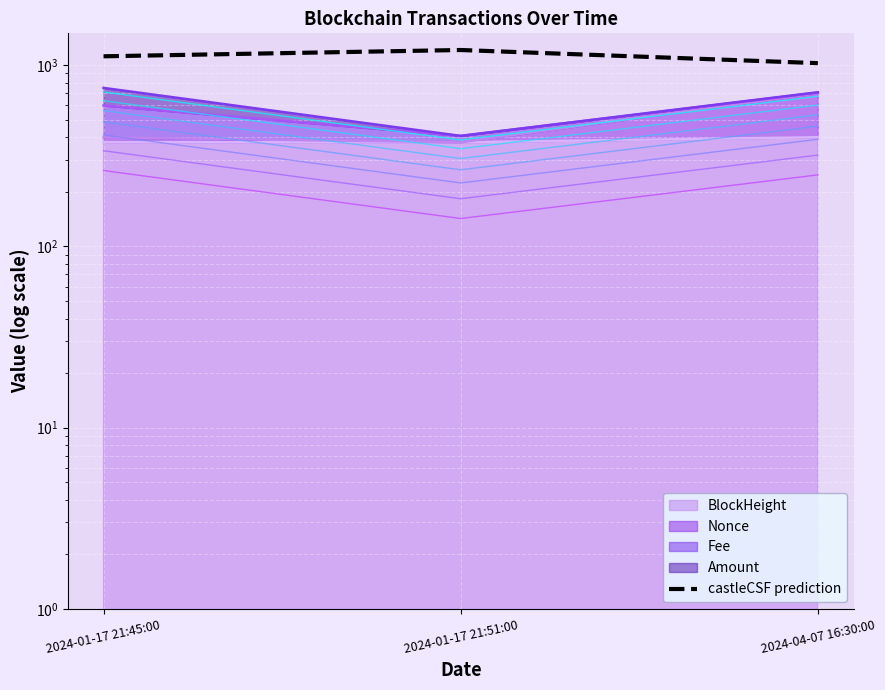

Reading right to left, transcribe all the data shown in this chart.

1025.6	1212.1	1118.9